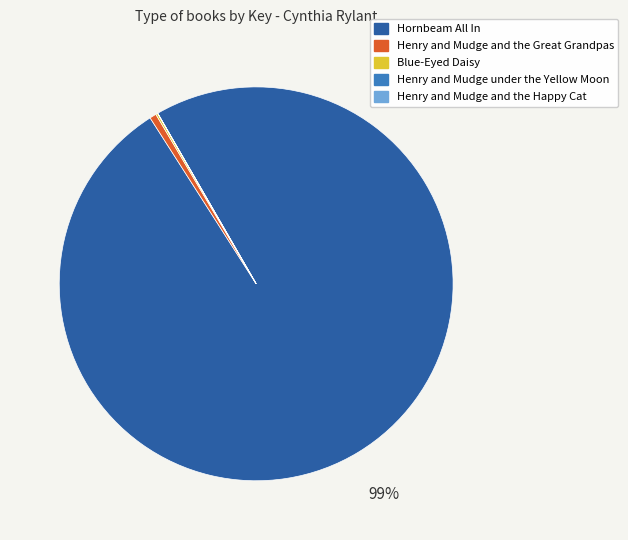

Which category has the biggest portion of the pie?

Hornbeam All In